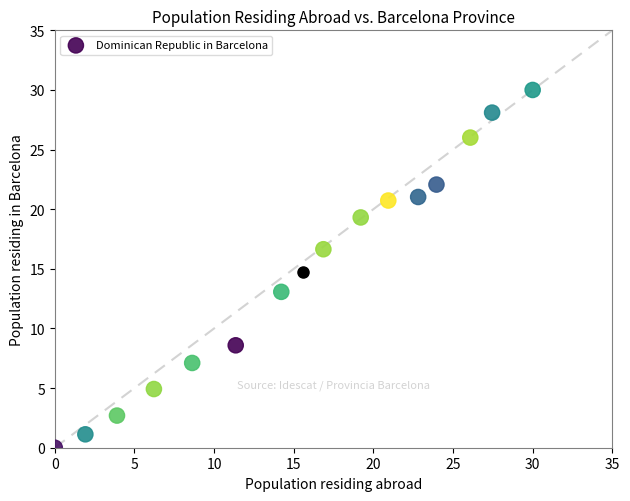

What is the range of Y values (max minus min)?

30.0